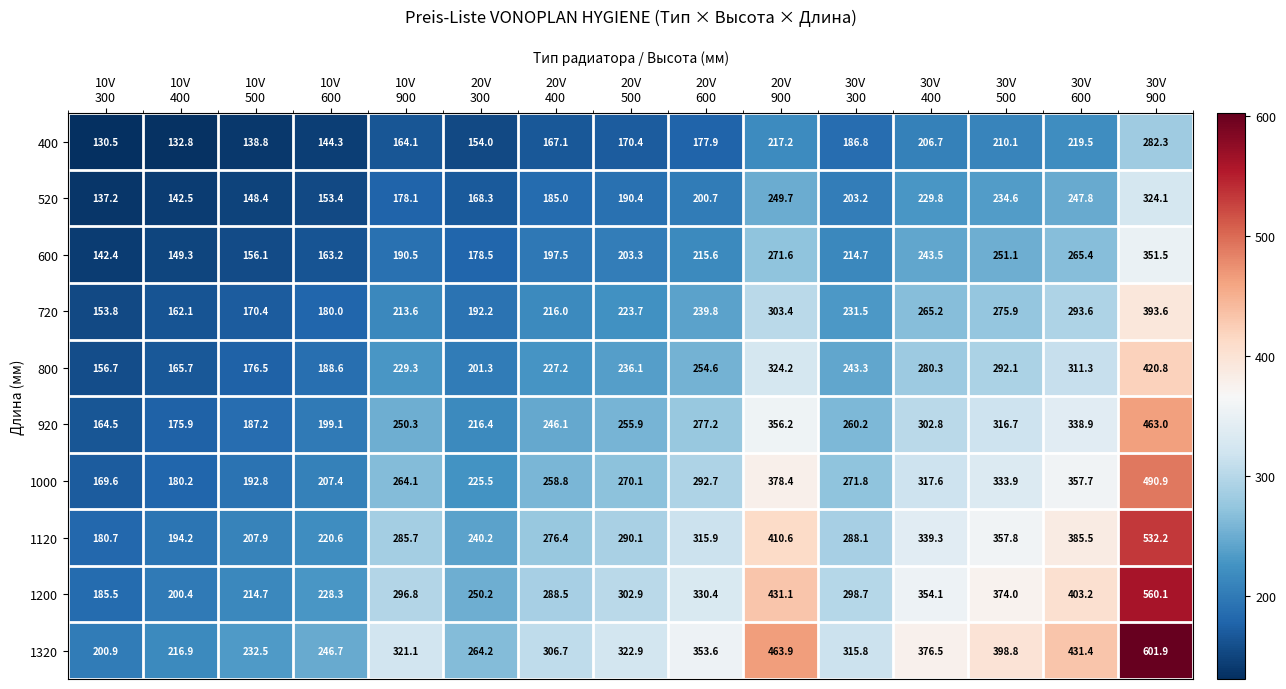

List the series in order of their peak value, highest first.

1320, 1200, 1120, 1000, 920, 800, 720, 600, 520, 400